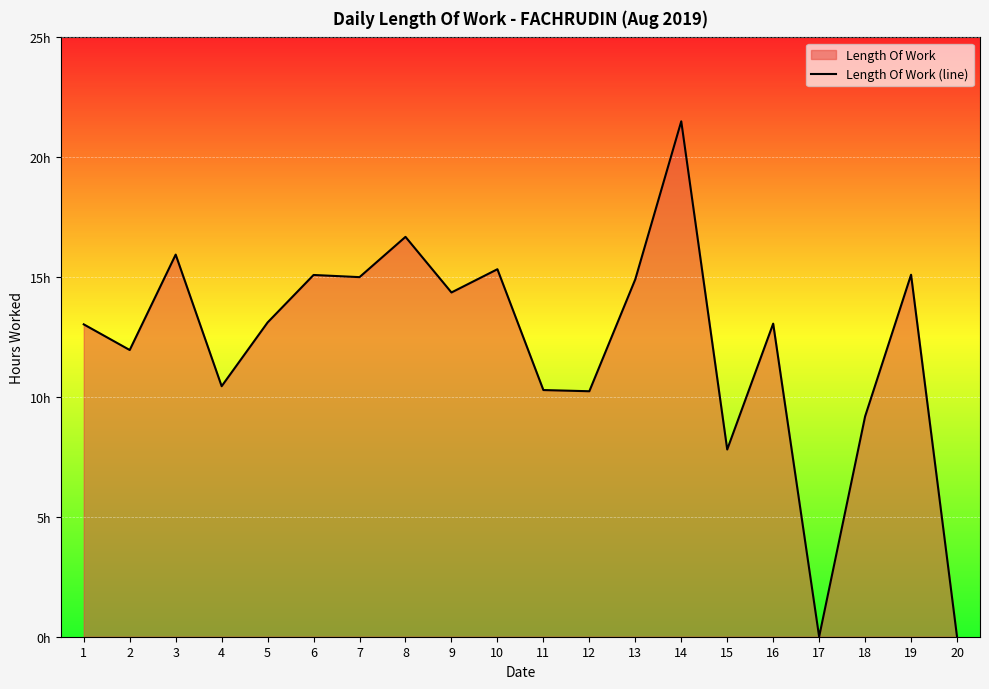

At which category does the chart reach its minimum across all series?

17